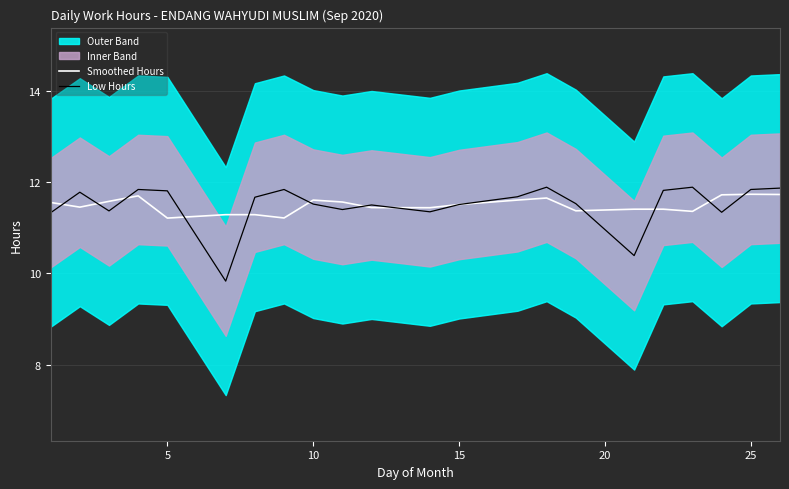

Which series ends up on top after the final intersection of Low Hours and Smoothed Hours?

Low Hours